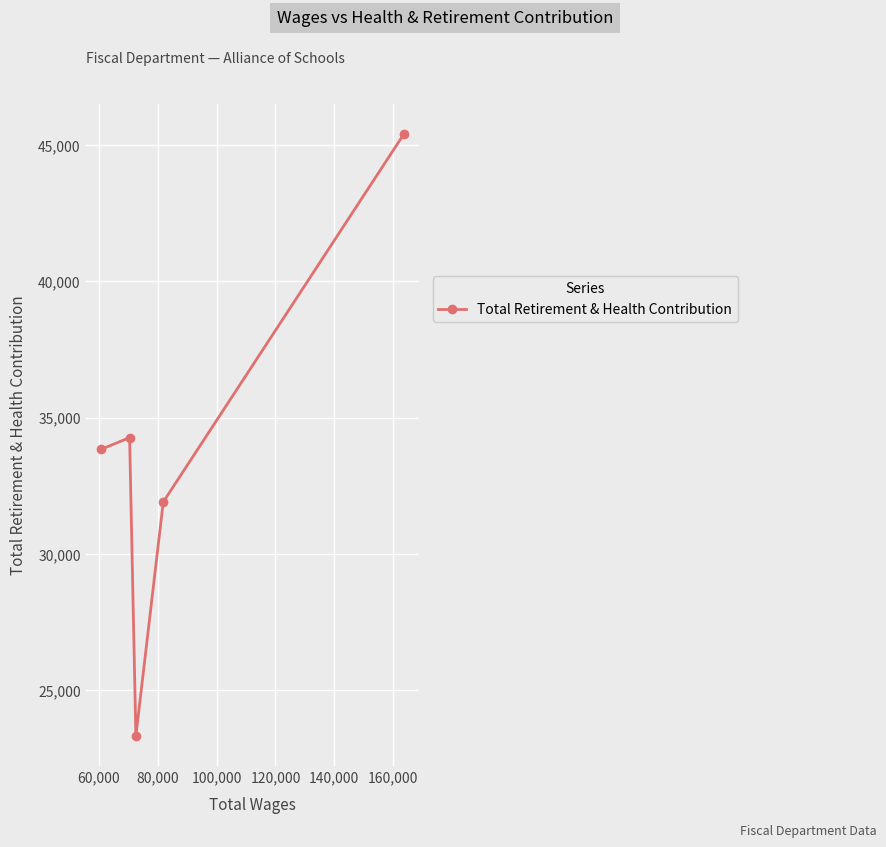

What is the average value?

33748